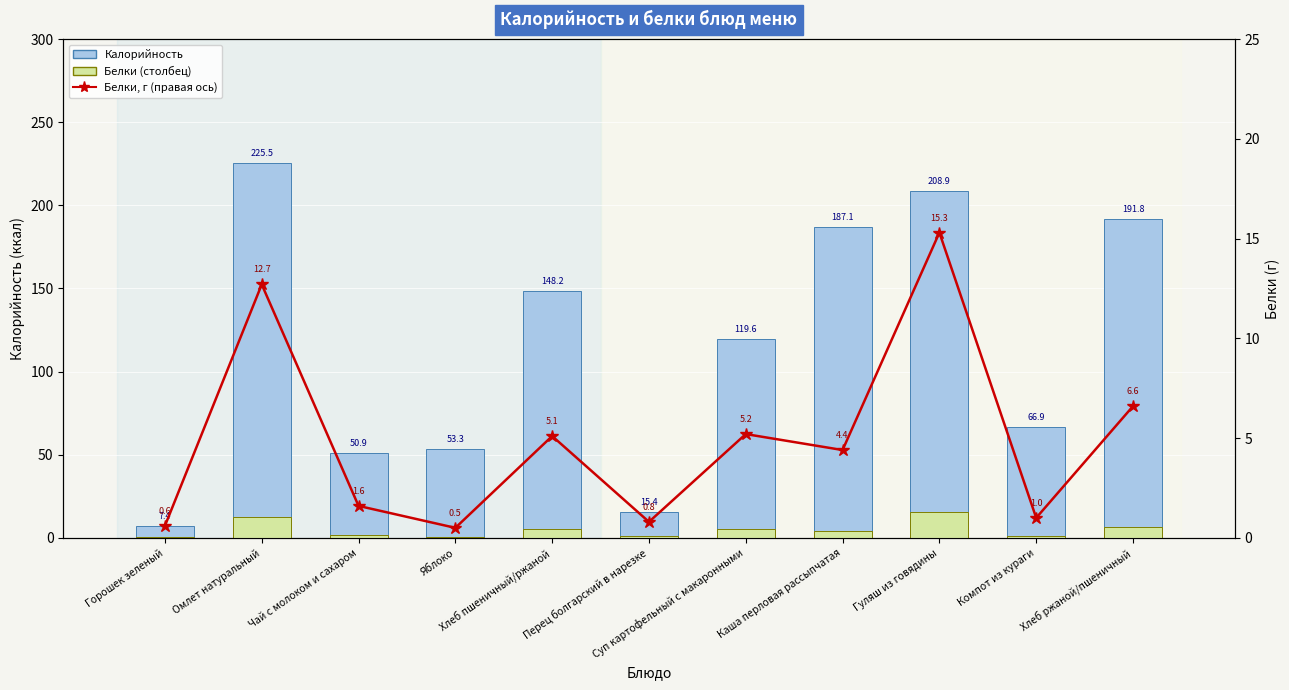

What is the difference between the maximum and second lowest values in the Белки (линия) series?

14.7